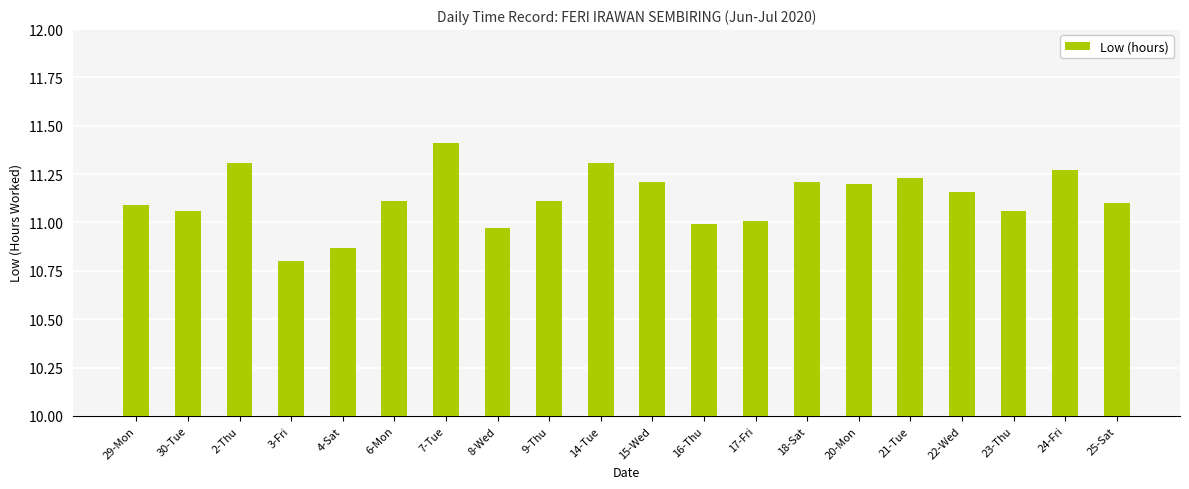

What is the sum of the values at 9-Thu and 29-Mon?

22.2